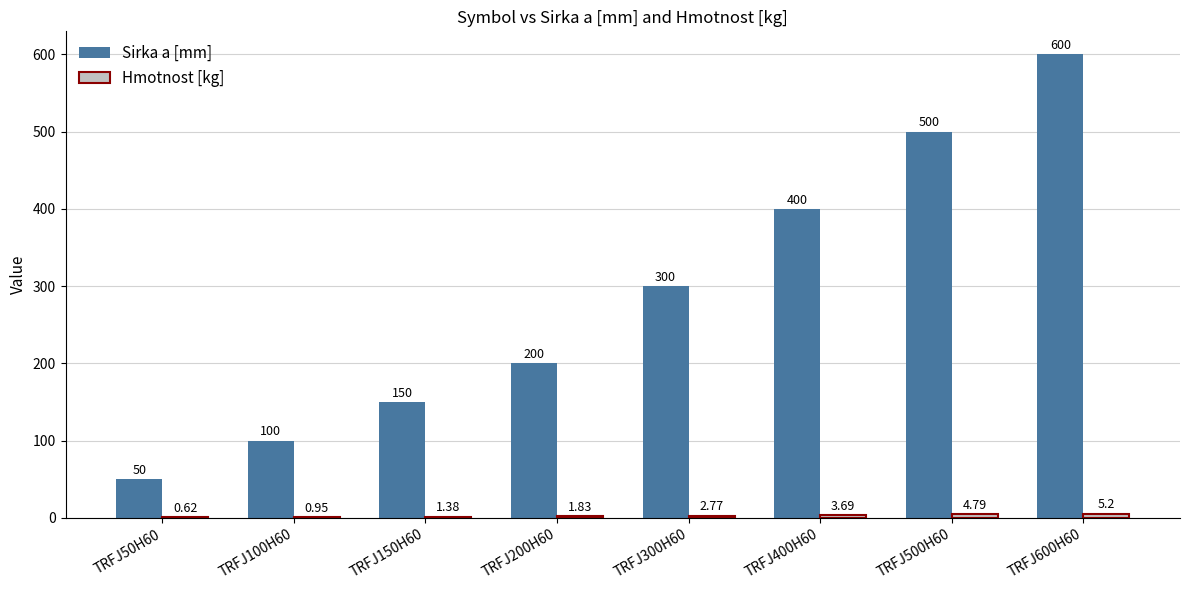

At which category is the sum across all series the highest?

TRFJ600H60